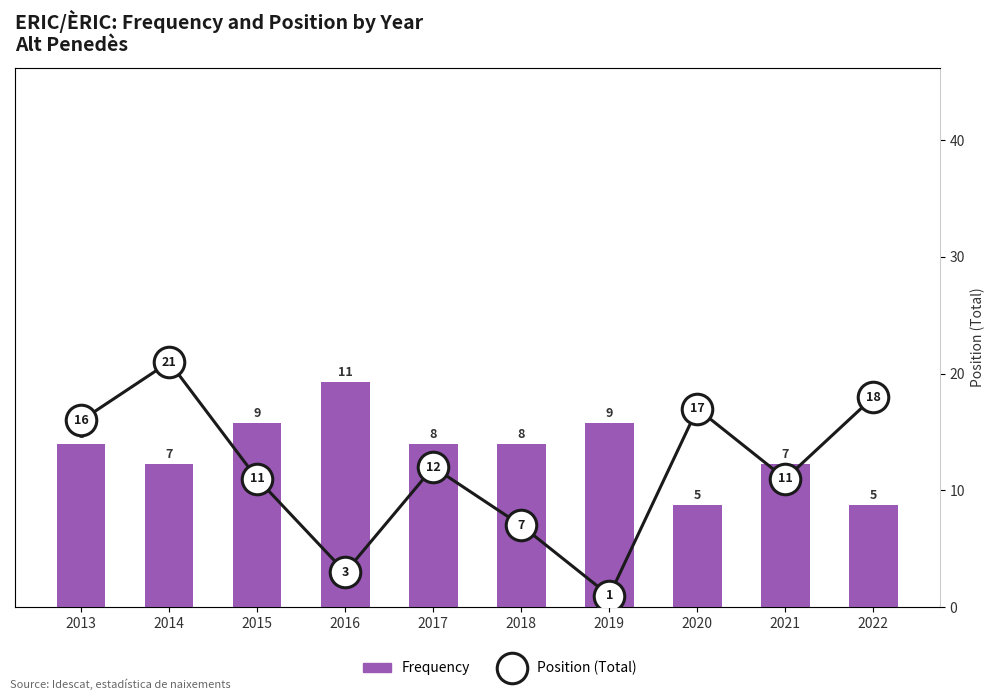

What is the value of the Position (Total) bar at the 5th from the left?

12